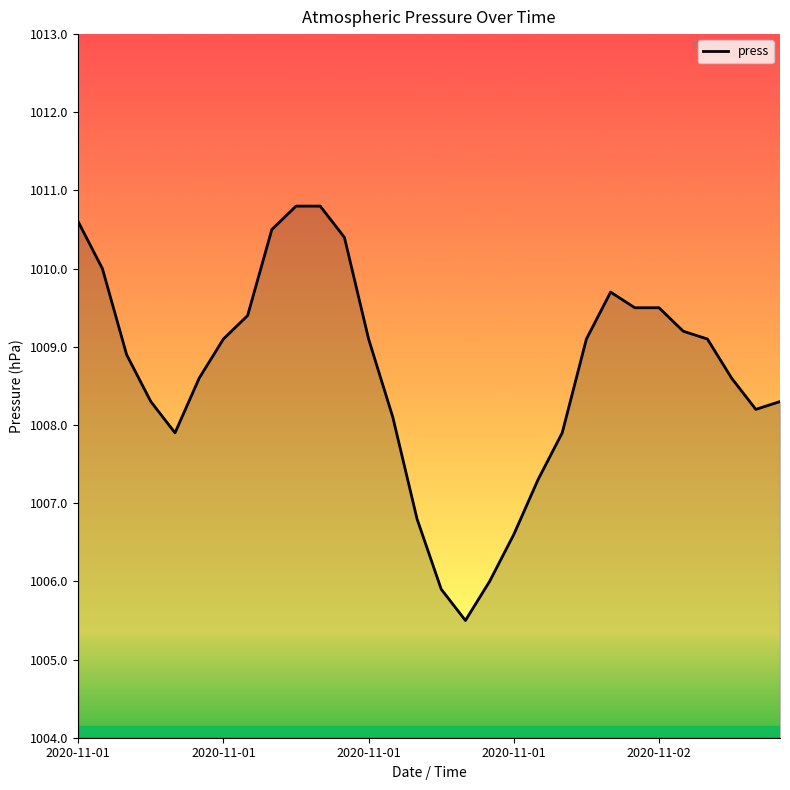

What is the smallest value displayed?

1005.5